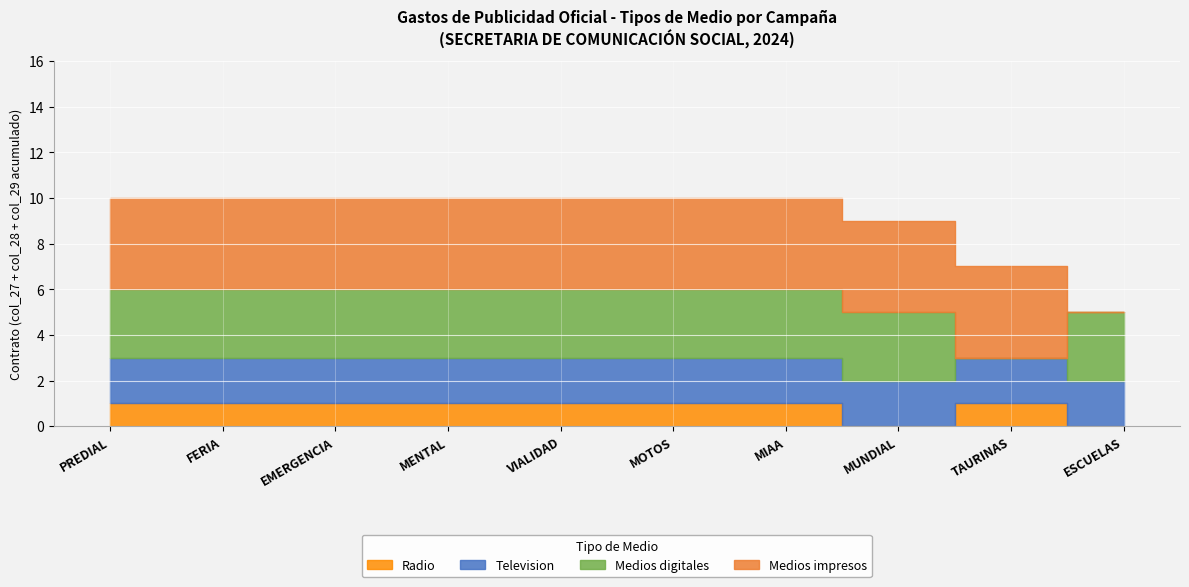

True or false: Radio has more than 2 points higher than both neighbors.

False